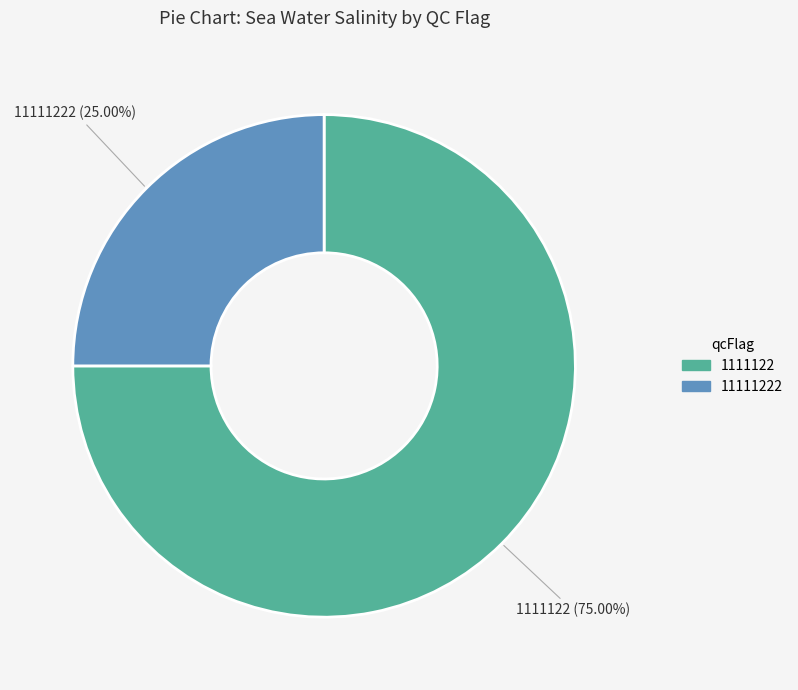

Is there a majority slice in this chart?

Yes